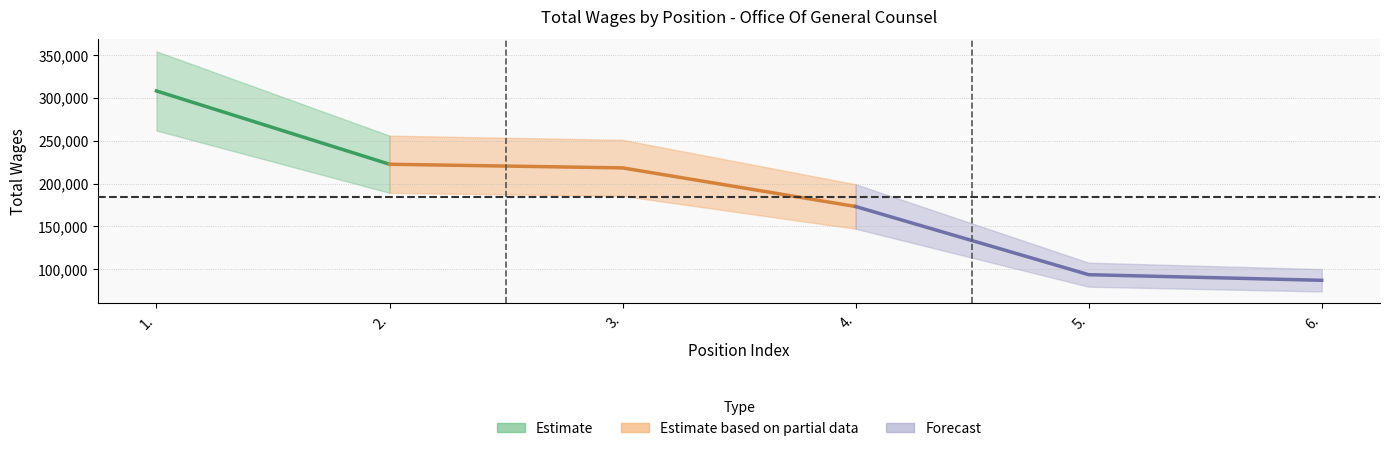

Rank the categories by value from lowest to highest.

6., 5., 4., 3., 2., 1.